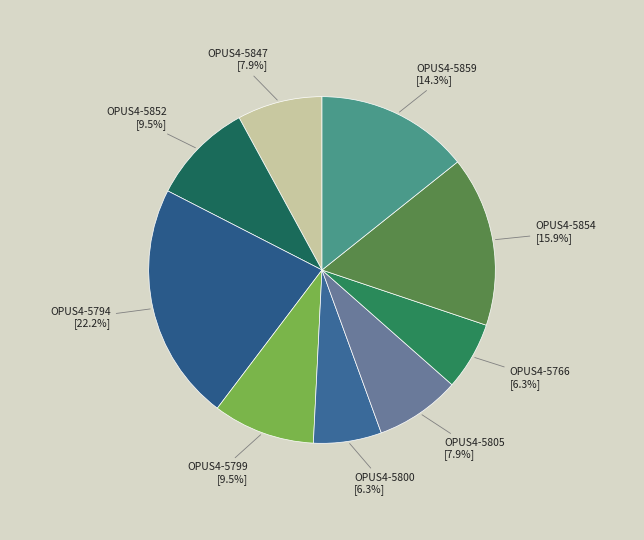

How many segments does this pie chart have?

9